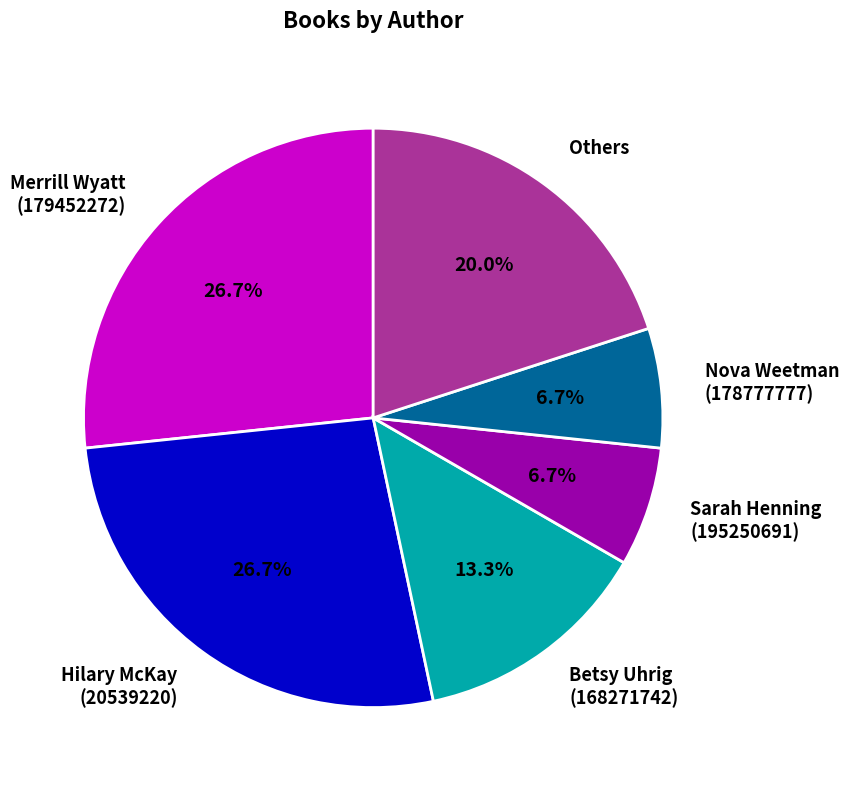

What percentage is the Sarah Henning (195250691) slice, to the nearest percent?

7%